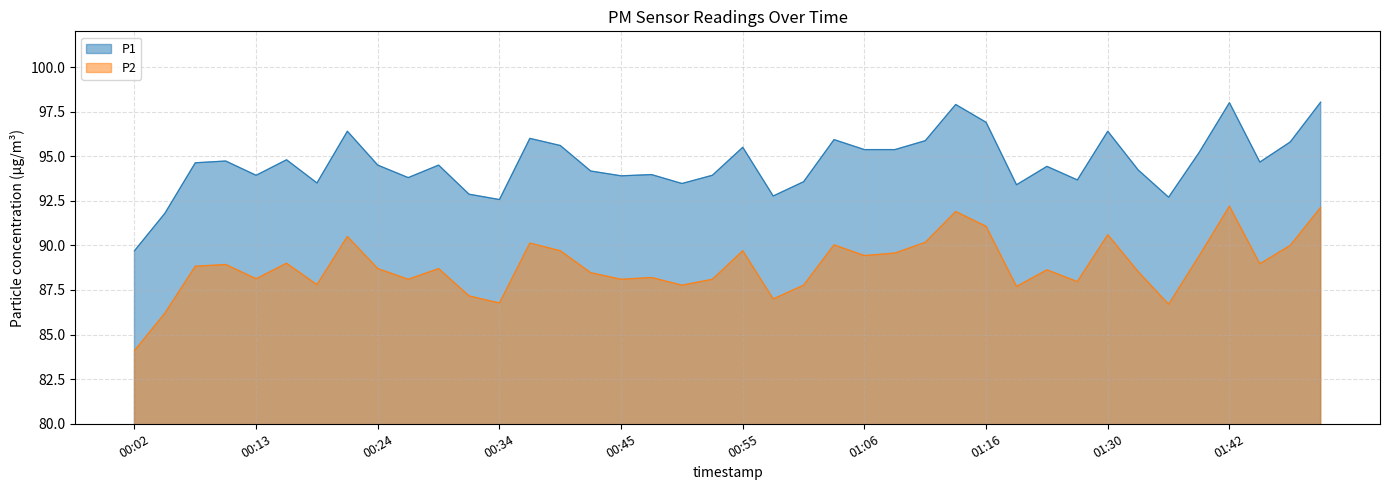

What is the highest value of the P2 series?

92.2